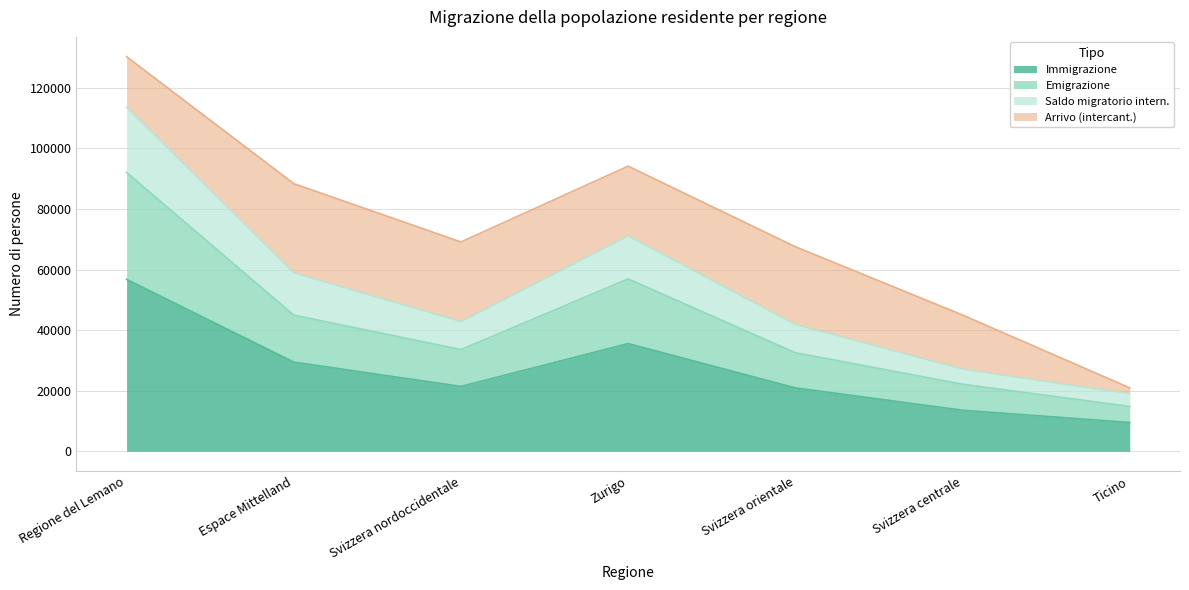

How many interior local valleys does the Emigrazione series have?

1